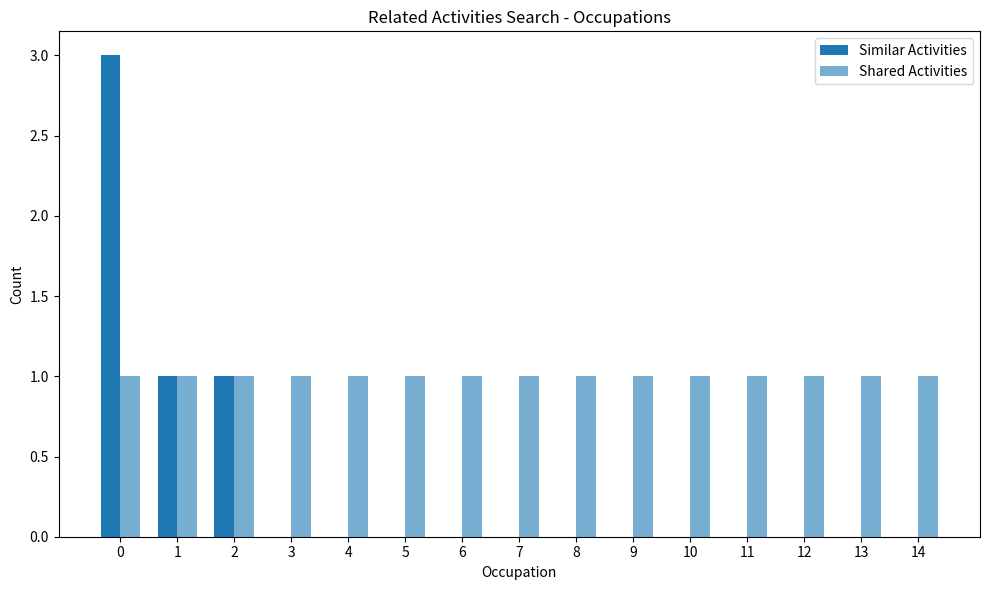

Count the number of categories in the chart.

15